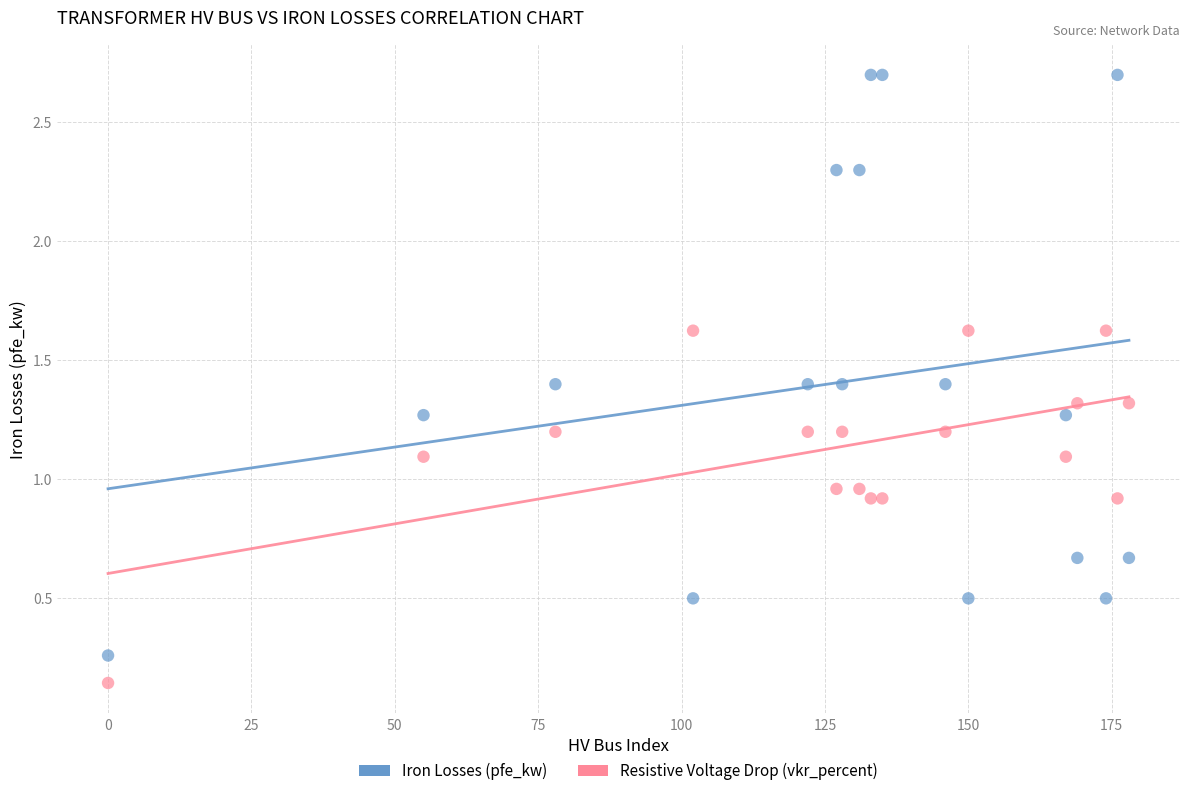

Which series reaches the maximum Y coordinate?

Iron Losses (pfe_kw)